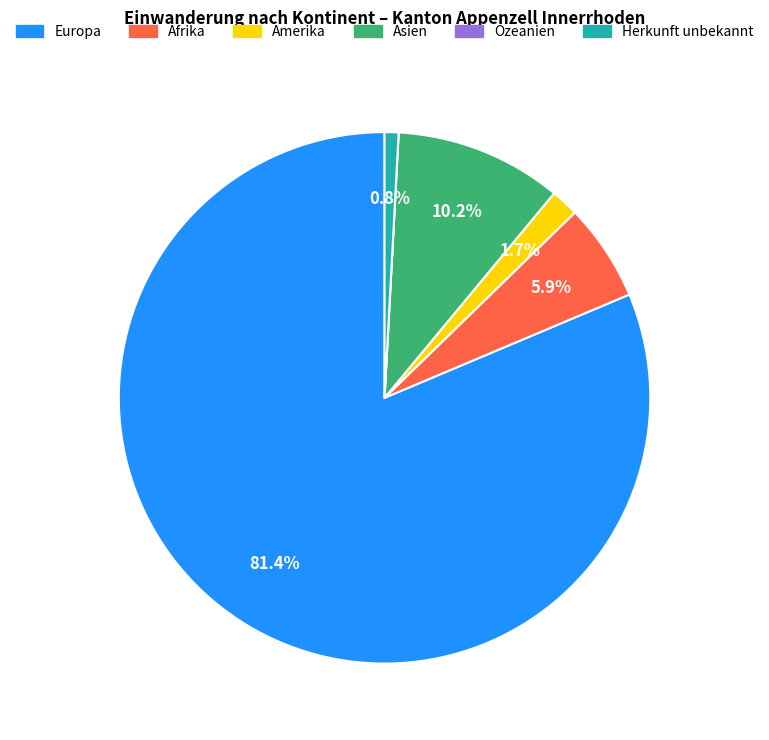

Which slice is the largest?

Europa